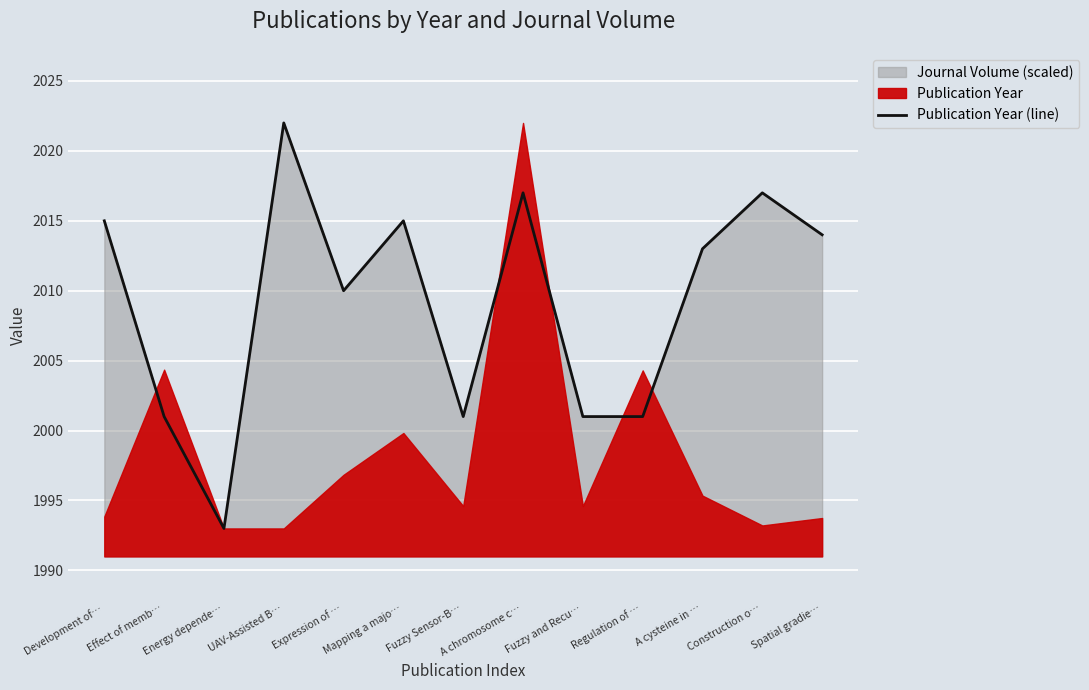

Reading left to right, list all the values displayed in this chart.

2015	2001	1993	2022	2010	2015	2001	2017	2001	2001	2013	2017	2014